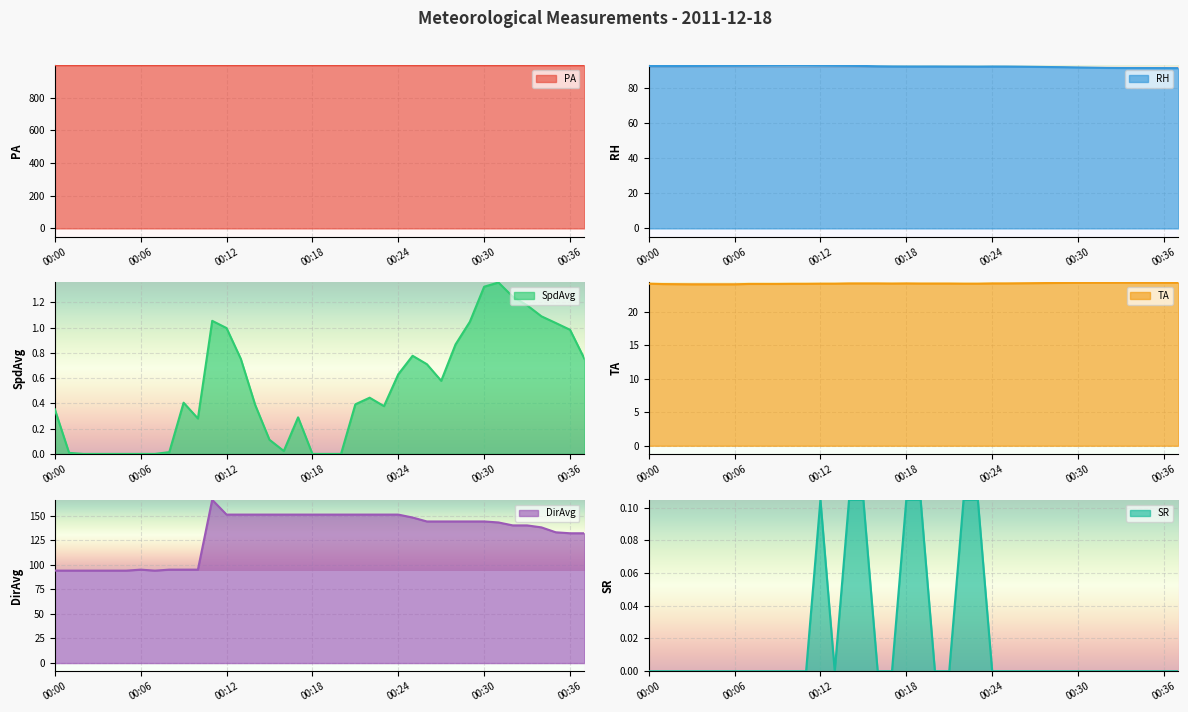

What is the difference between the second highest and second lowest values in the SpdAvg series?

1.3